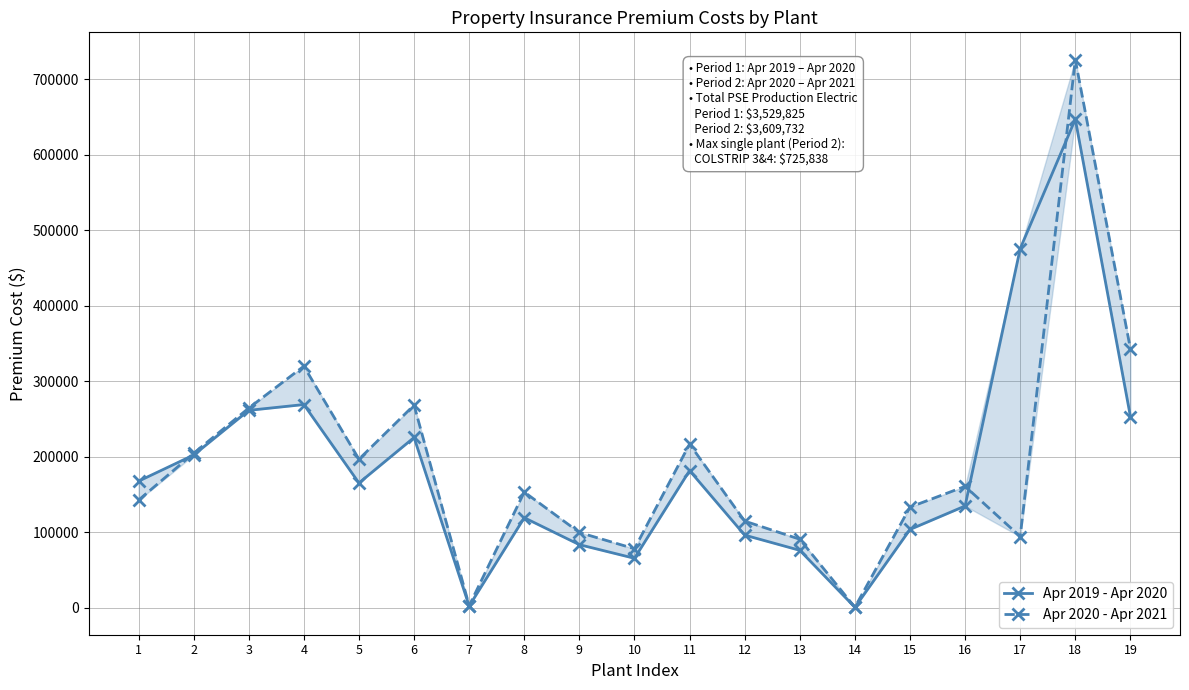

Which label corresponds to the largest value in the chart?

18